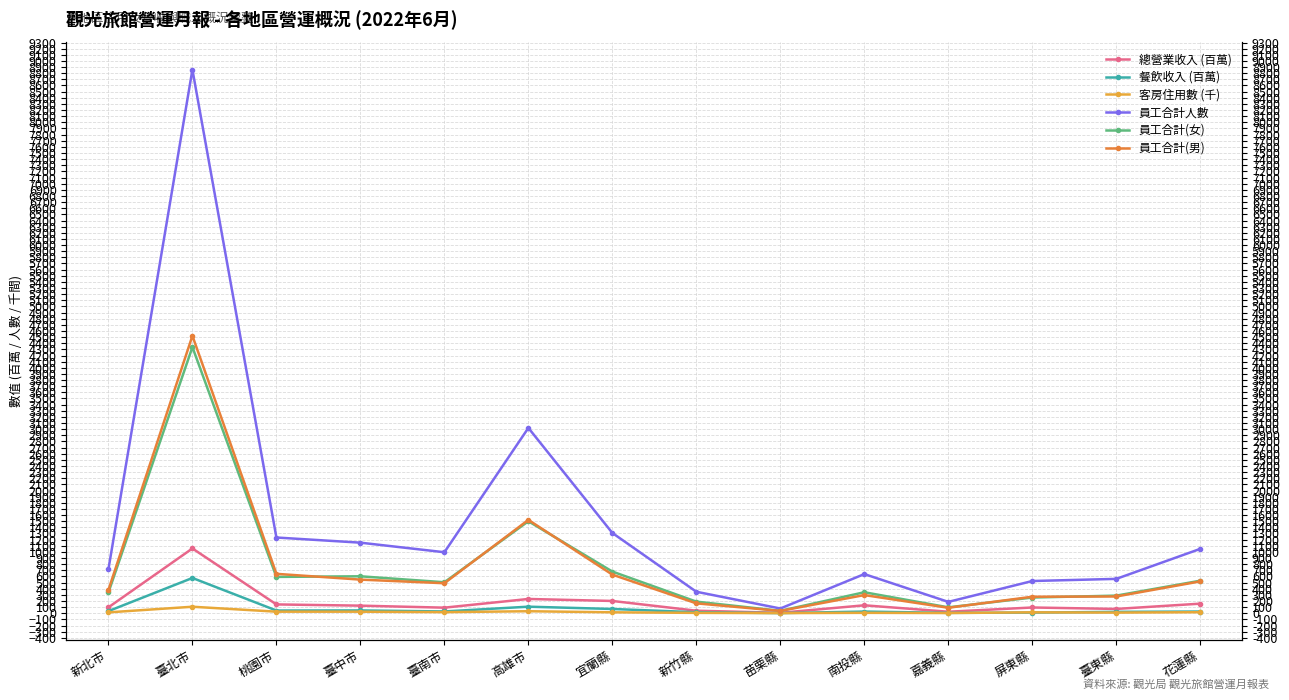

Is the value of 員工合計(女) at 臺南市 greater than the value of 總營業收入 (百萬) at 嘉義縣?

Yes